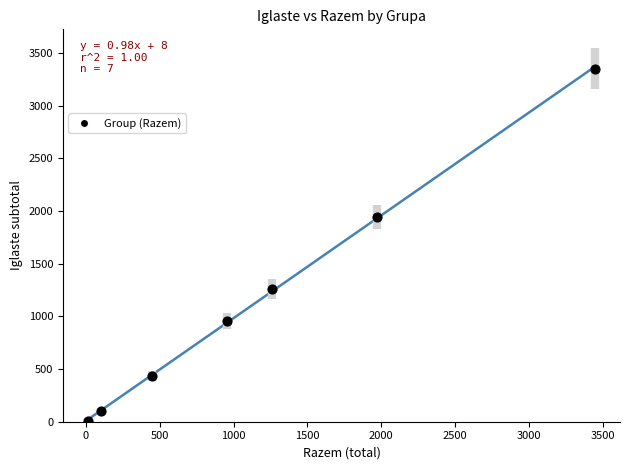

What is the range of Y values (max minus min)?

3343